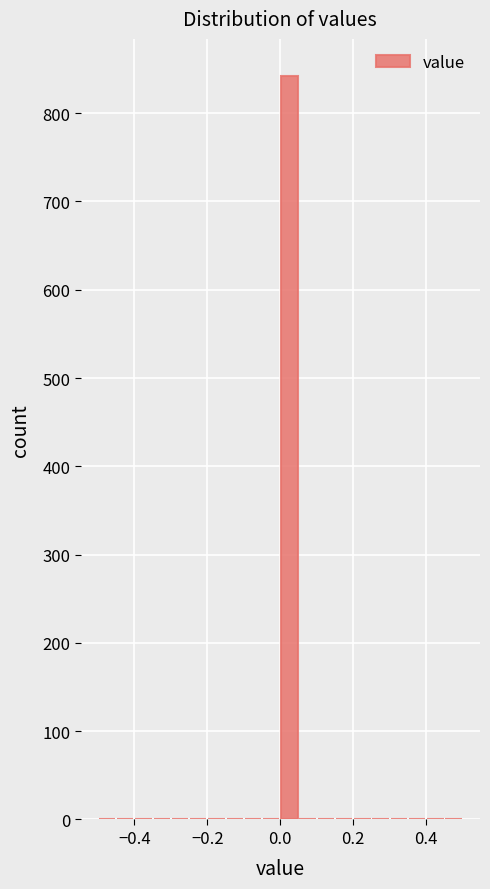

Around what value on the x-axis is the tallest bar? Give the approximate position of its centre, as read against the axis.

0.02